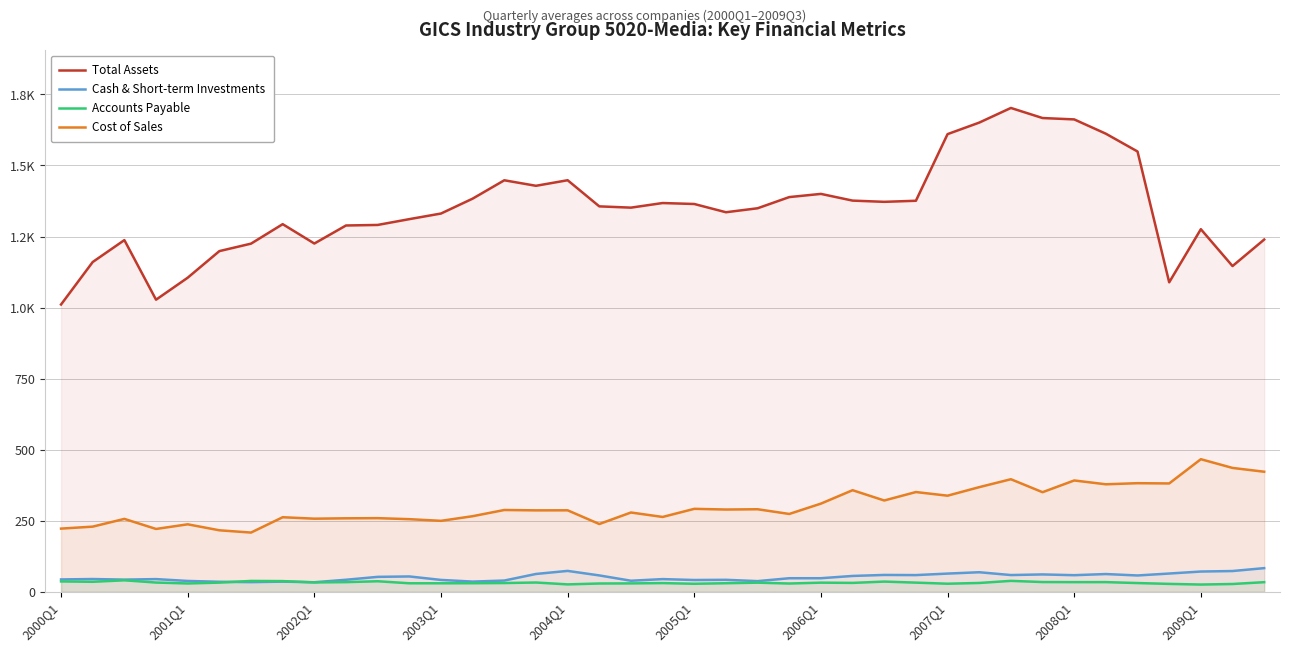

The Cash & Short-term Investments series shows 68.8 at 29. True or false?

True